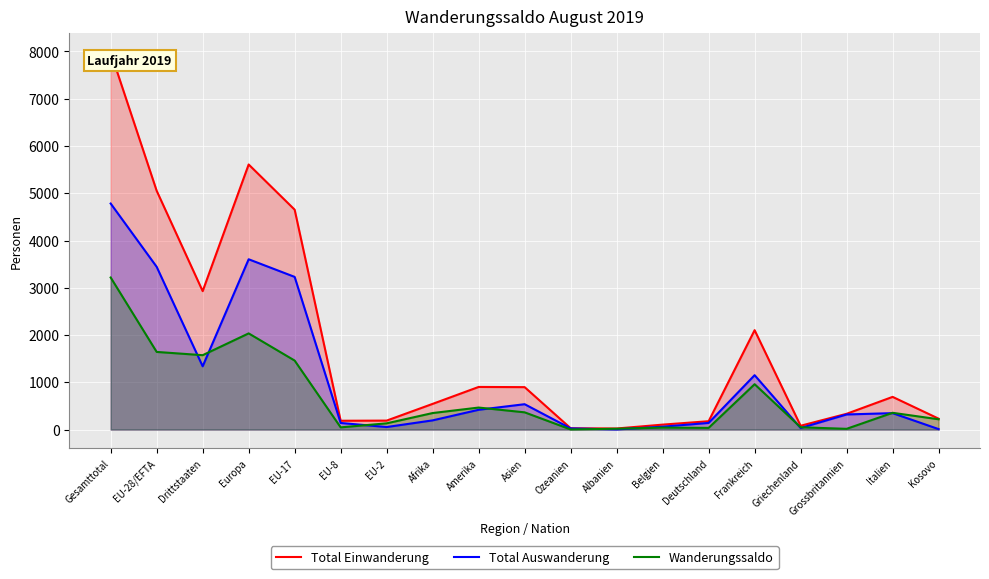

How many intersections are there between Wanderungssaldo and Total Auswanderung?

9